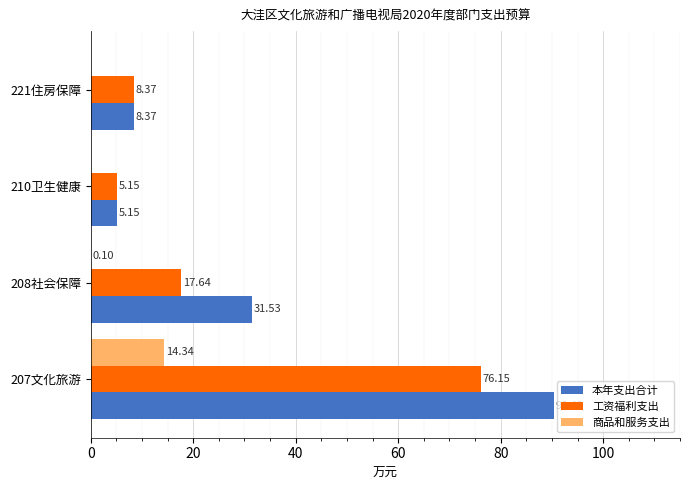

What is the sum of all 本年支出合计 values?

135.5